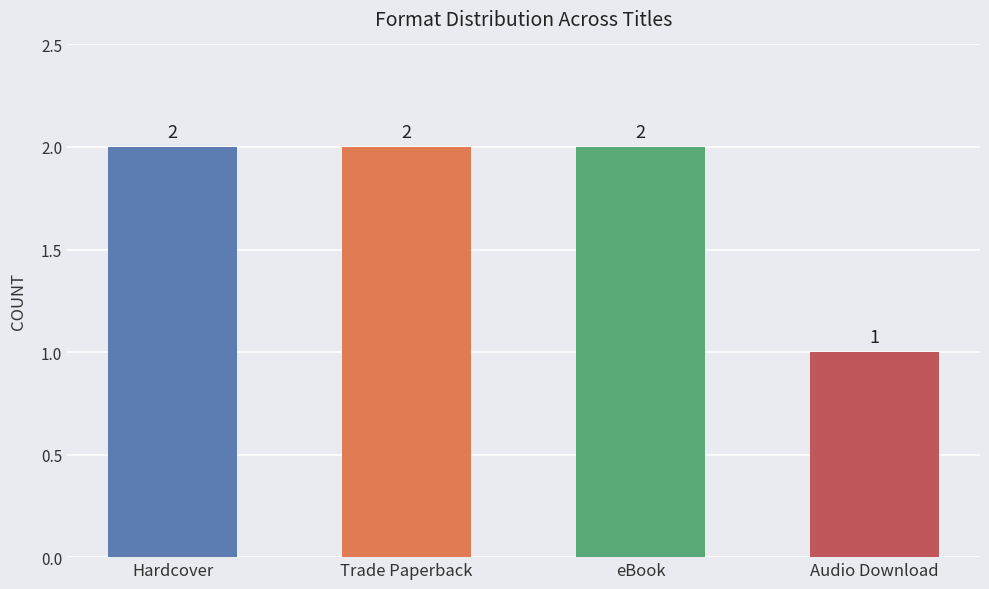

What is the greatest value displayed?

2